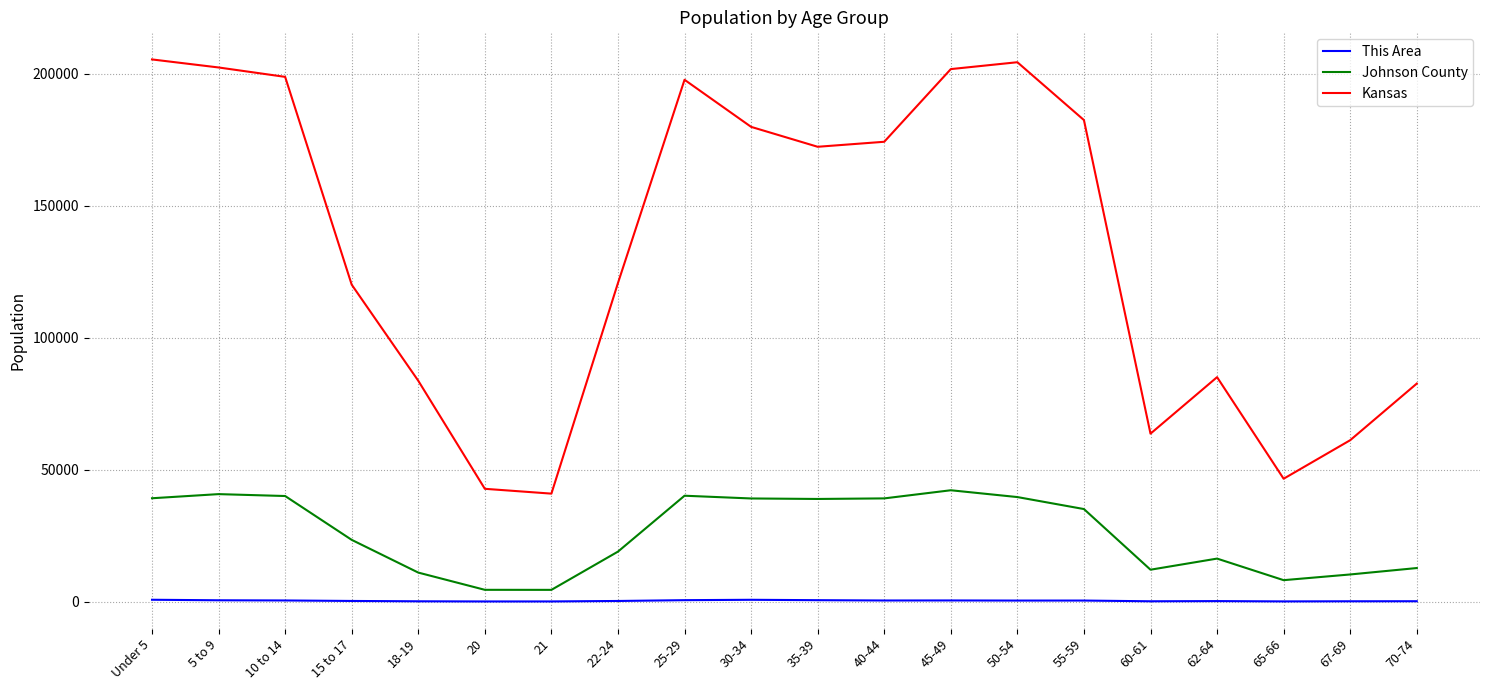

Which series has the largest range (max minus min)?

Kansas